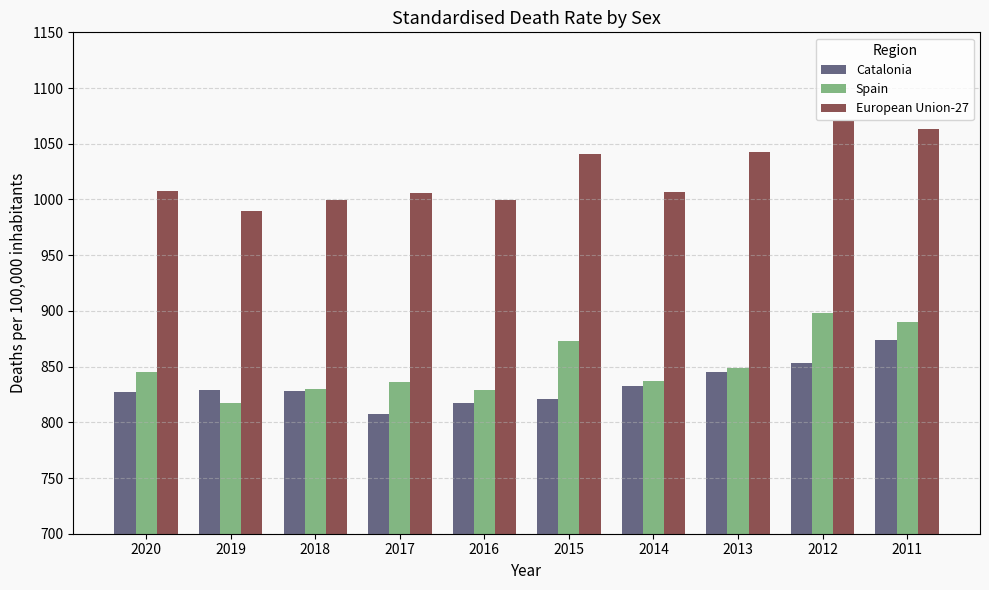

What is the difference between the second highest and minimum values in the Spain series?

72.3